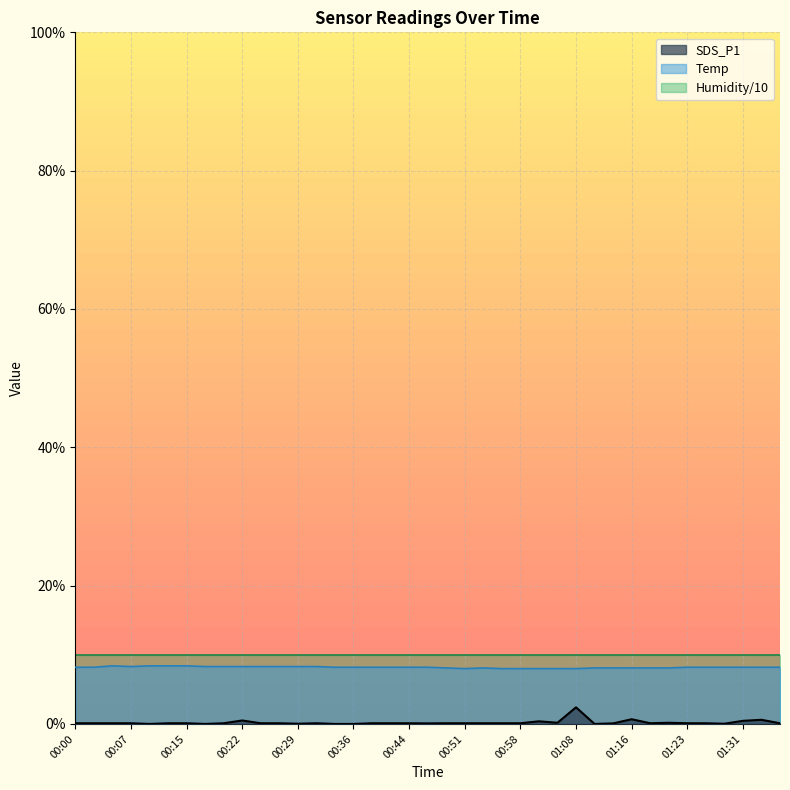

What is the maximum value shown in the chart?

10.0